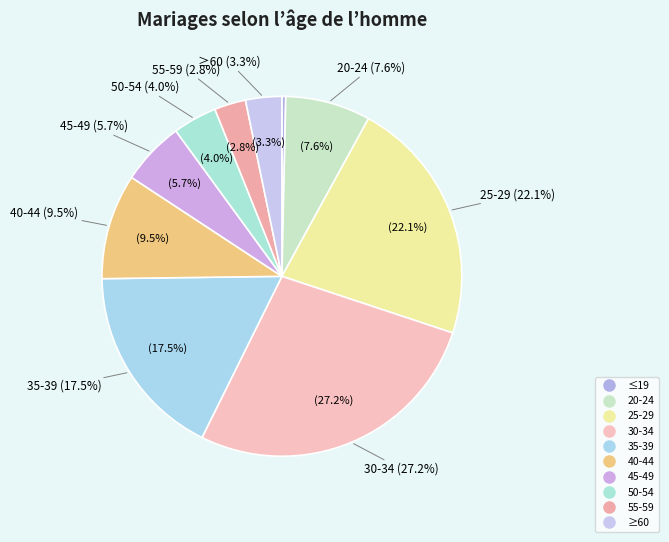

Which category has the smallest portion of the pie?

≤19